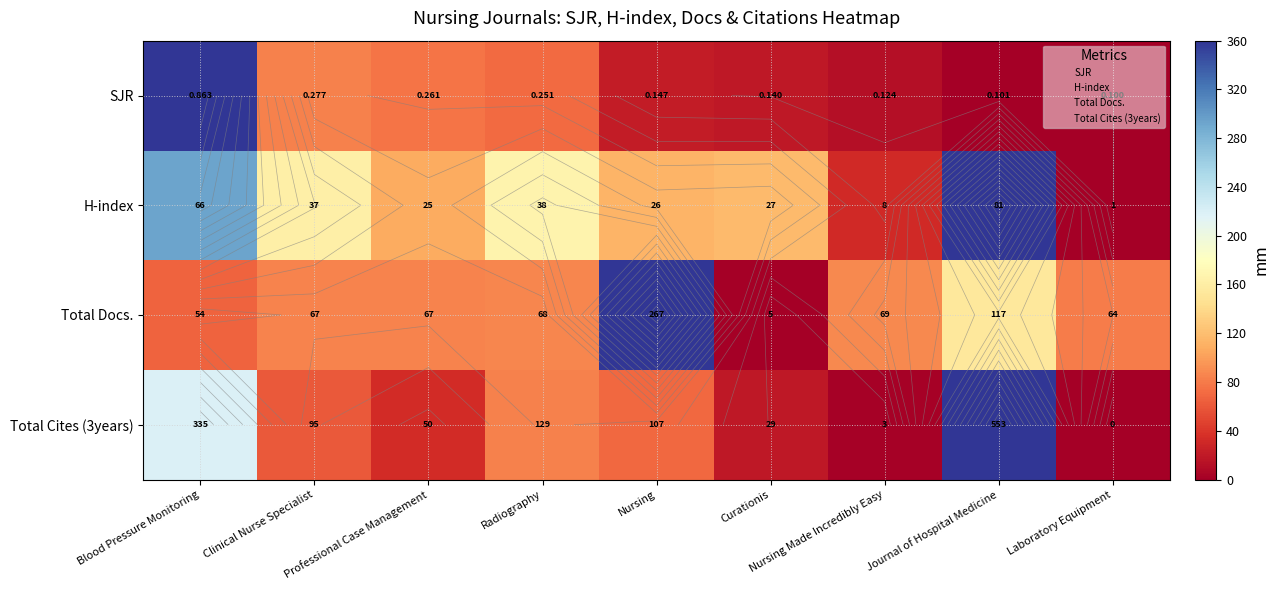

The value of SJR at Nursing Made Incredibly Easy is 19.3. True or false?

False